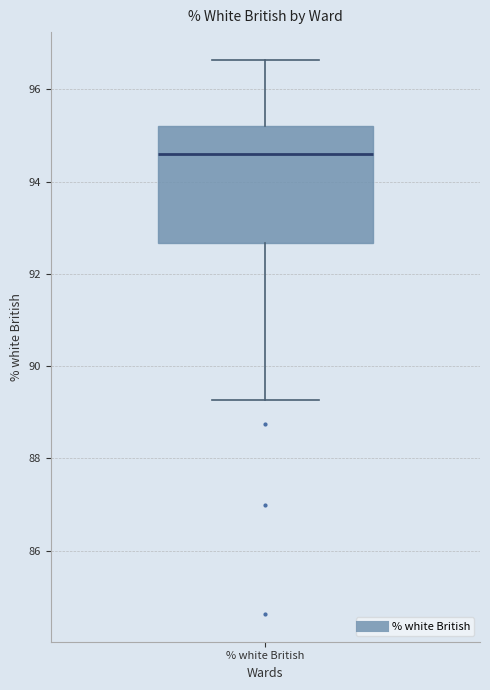

Read this box plot against the y-axis: the position of the median line, the range covered by the box, and the ends of both whiskers. The values are not printed on the chart, so give them approximately, as read against the axis.

median 94.6, box 92.6 to 95.2, whiskers 89.2 to 96.6